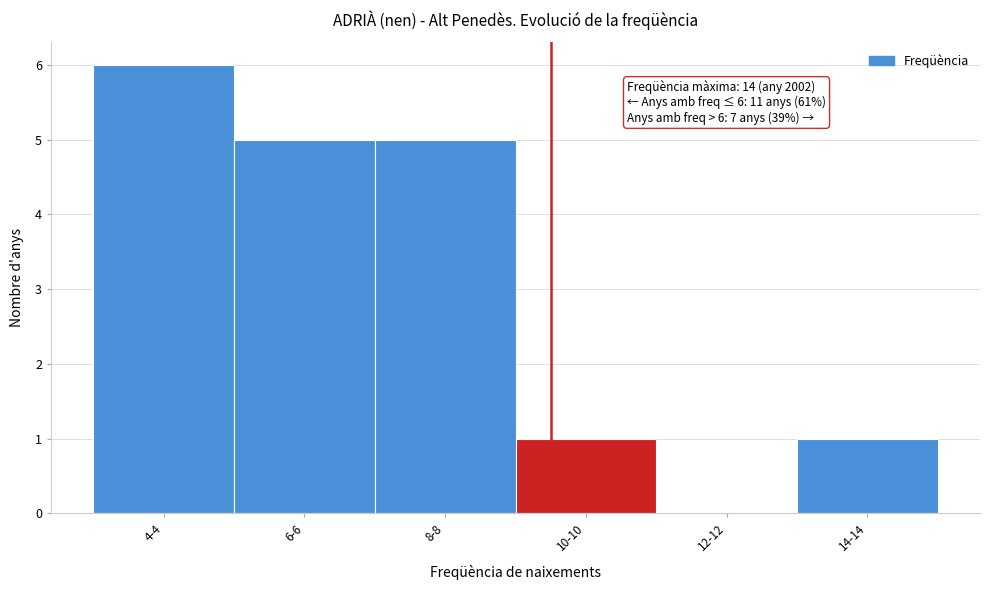

Reading left to right, list all the values displayed in this chart.

4-4=6	6-6=5	8-8=5	10-10=1	12-12=0	14-14=1